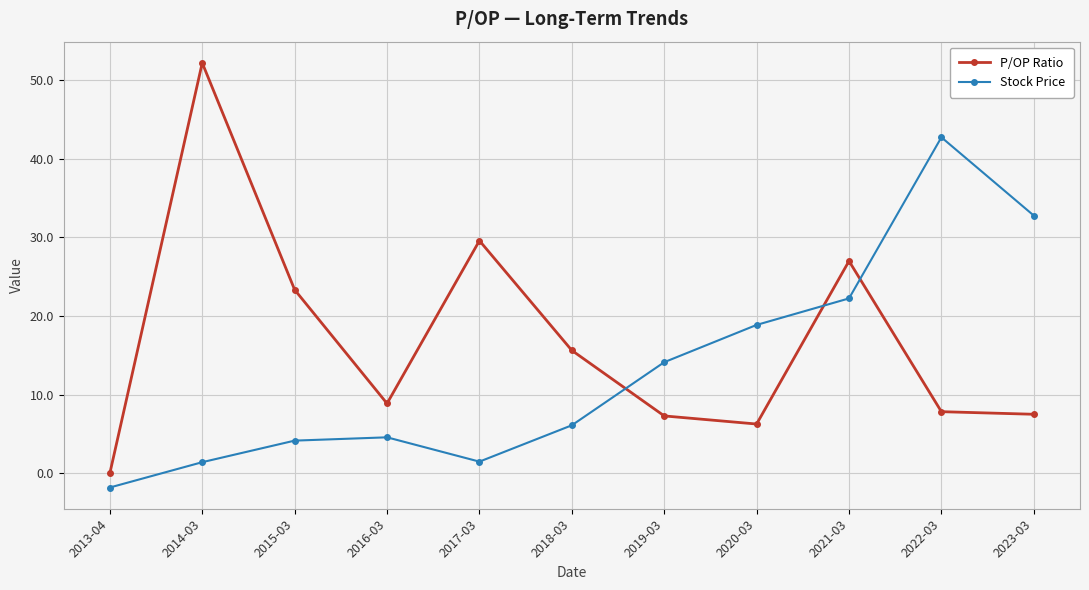

The P/OP Ratio series shows 7.5 at 2023-03. True or false?

True